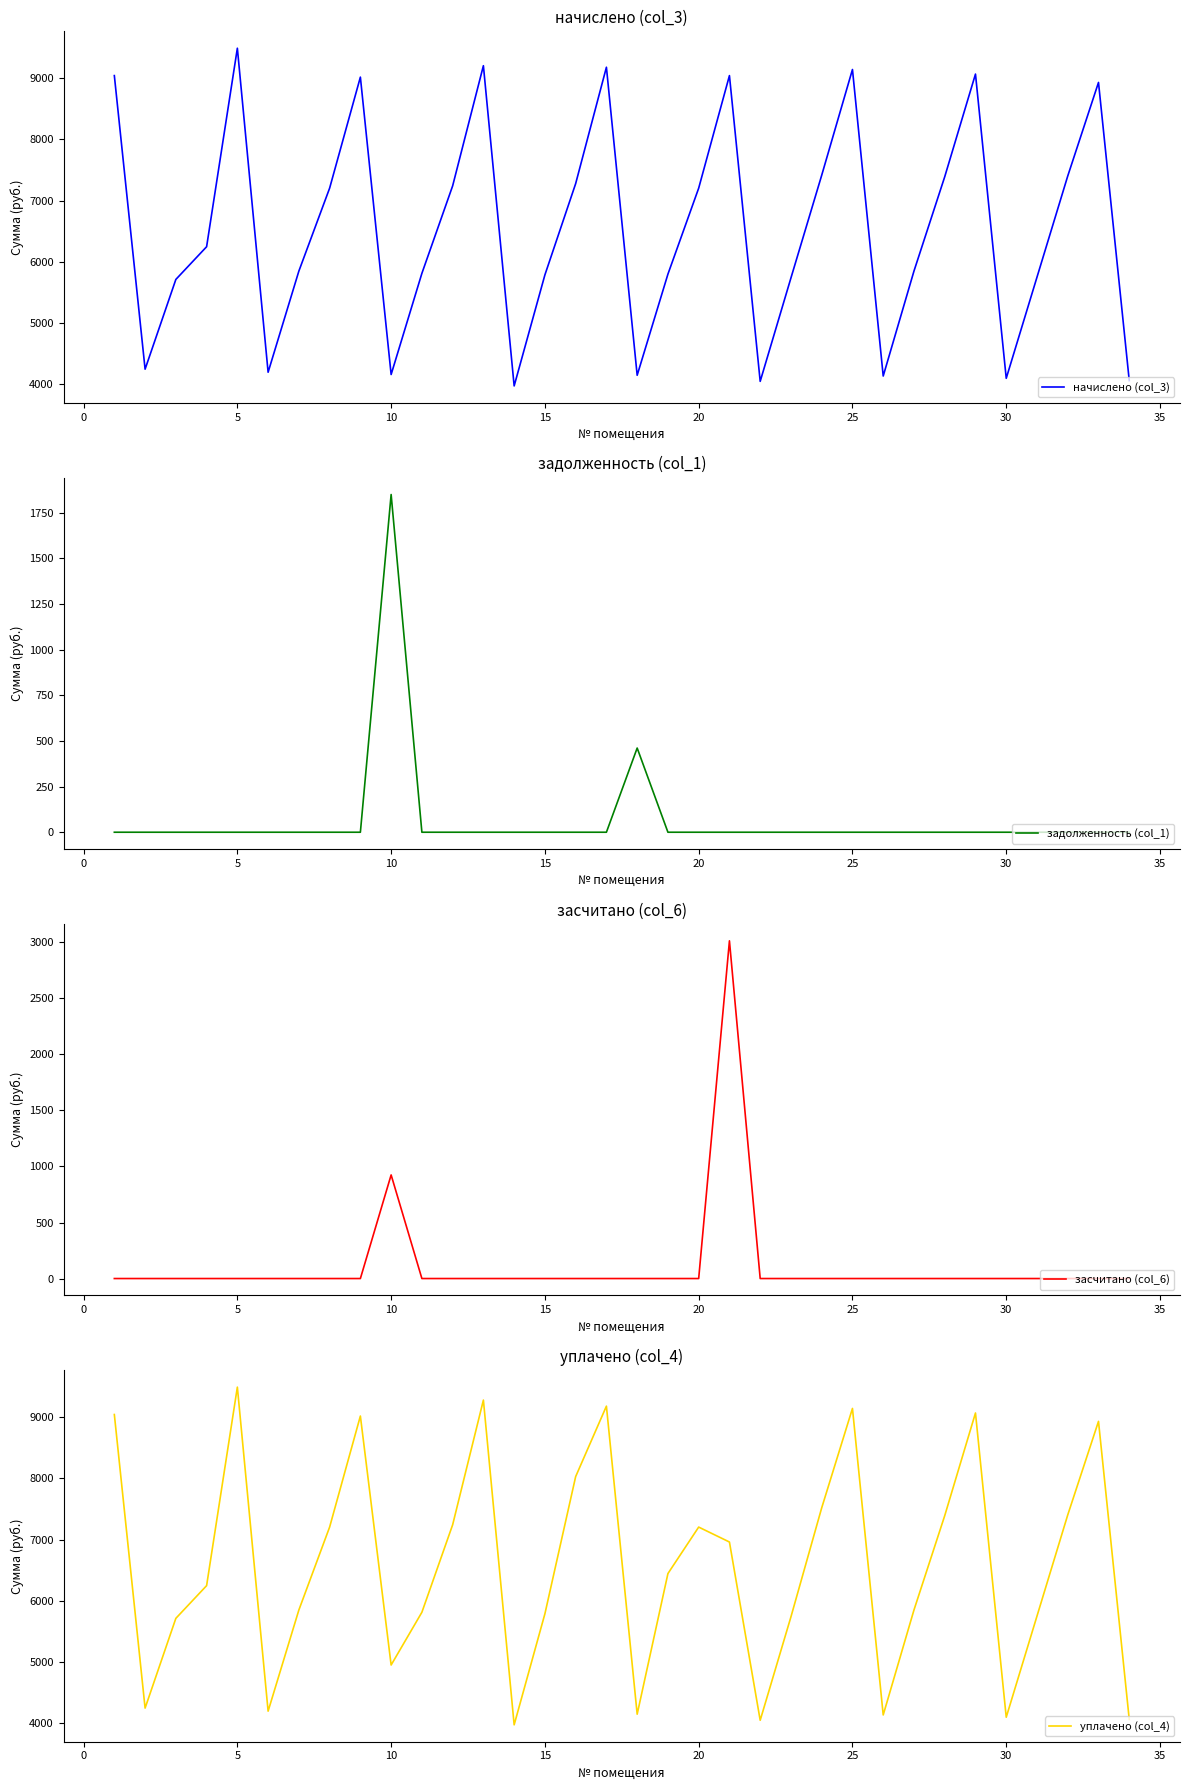

Which series has the largest total across all categories?

уплачено (col_4)